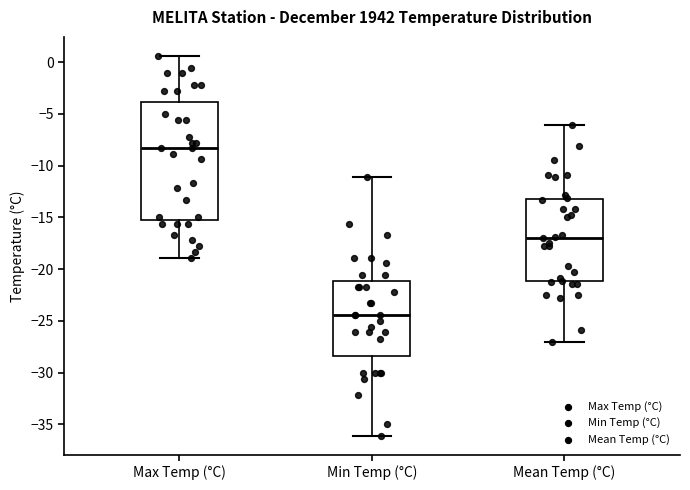

Where is the upper edge of the box for Mean Temp (°C) on the y-axis? The values are not printed on the chart, so give them approximately, as read against the axis.

-13.0